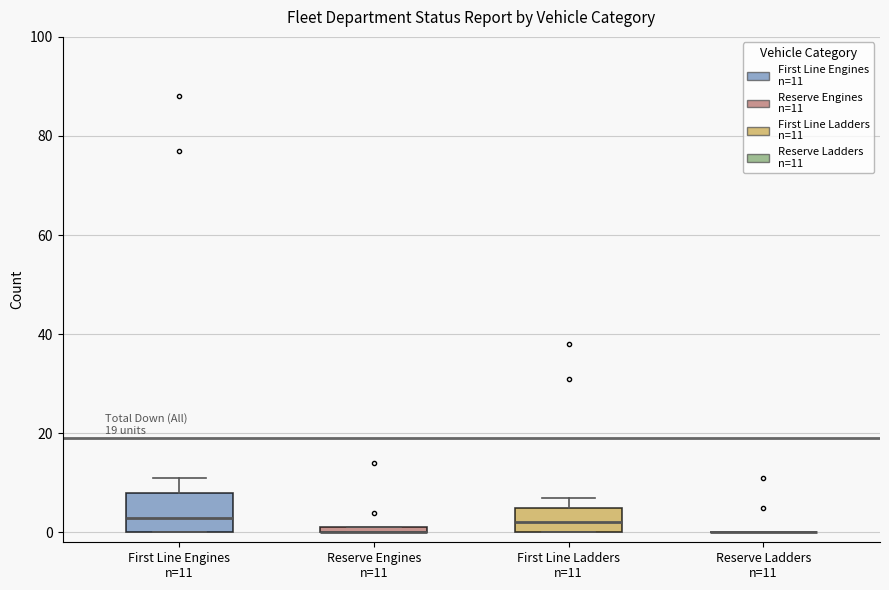

Which box is the tallest, from its lower edge to its upper edge?

First Line Engines n=11